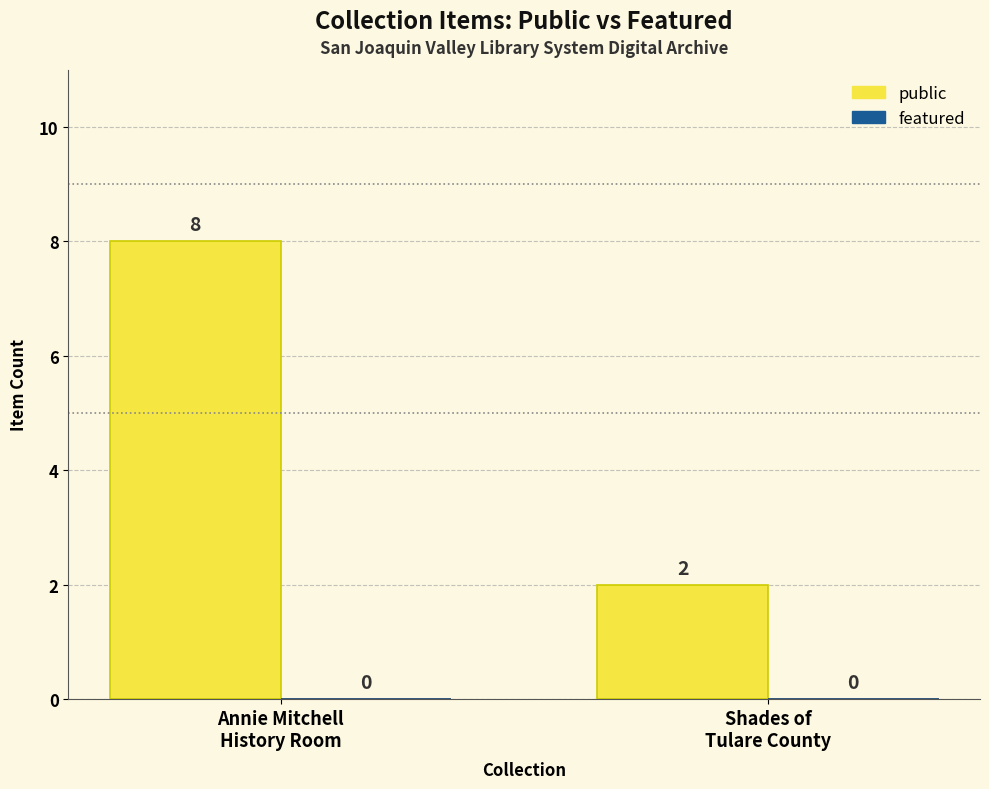

What is the label of the 2nd bar from the left?

Shades of
Tulare County